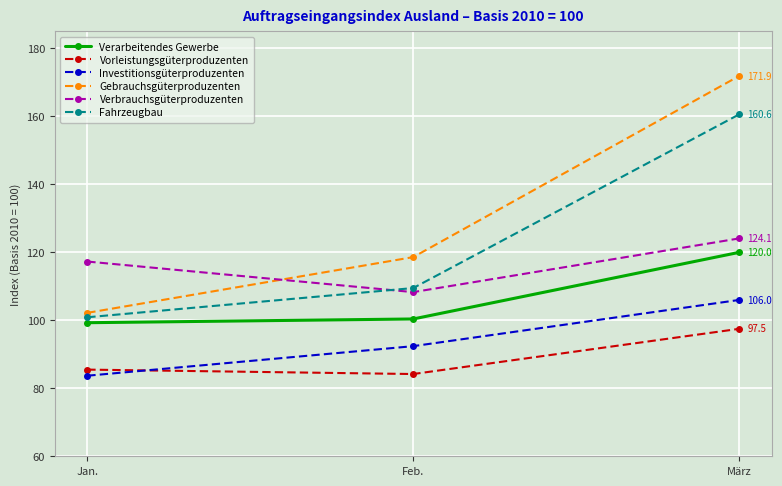

Reading left to right, list all the values displayed in this chart.

Verarbeitendes Gewerbe: Jan.=99.3	Feb.=100.4	März=120.0
Vorleistungsgüterproduzenten: Jan.=85.5	Feb.=84.2	März=97.5
Investitionsgüterproduzenten: Jan.=83.7	Feb.=92.4	März=106.0
Gebrauchsgüterproduzenten: Jan.=102.2	Feb.=118.6	März=171.9
Verbrauchsgüterproduzenten: Jan.=117.3	Feb.=108.3	März=124.1
Fahrzeugbau: Jan.=100.9	Feb.=109.5	März=160.6